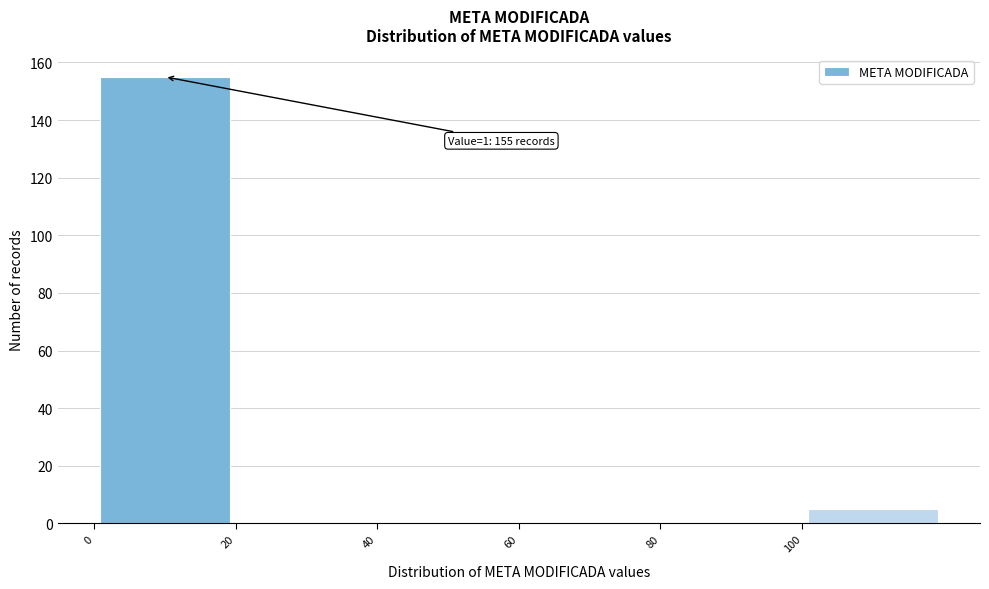

Over which range of the x-axis is the bar tallest?

0 to 20